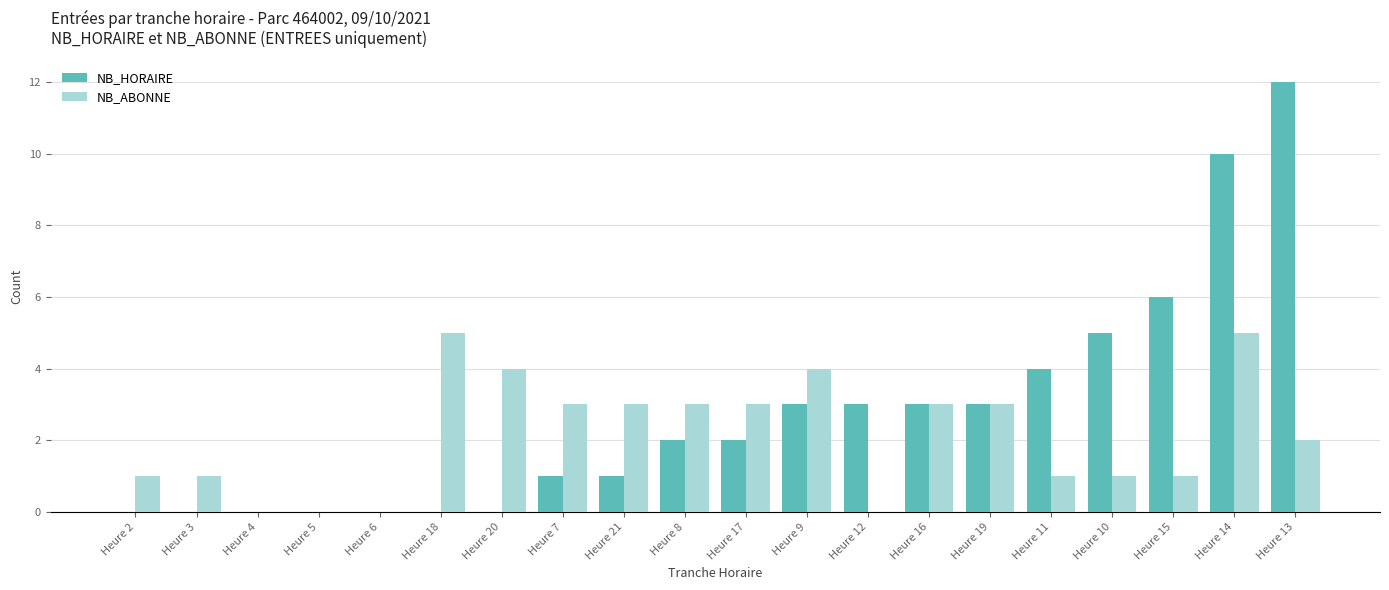

What is the maximum value for NB_ABONNE?

5